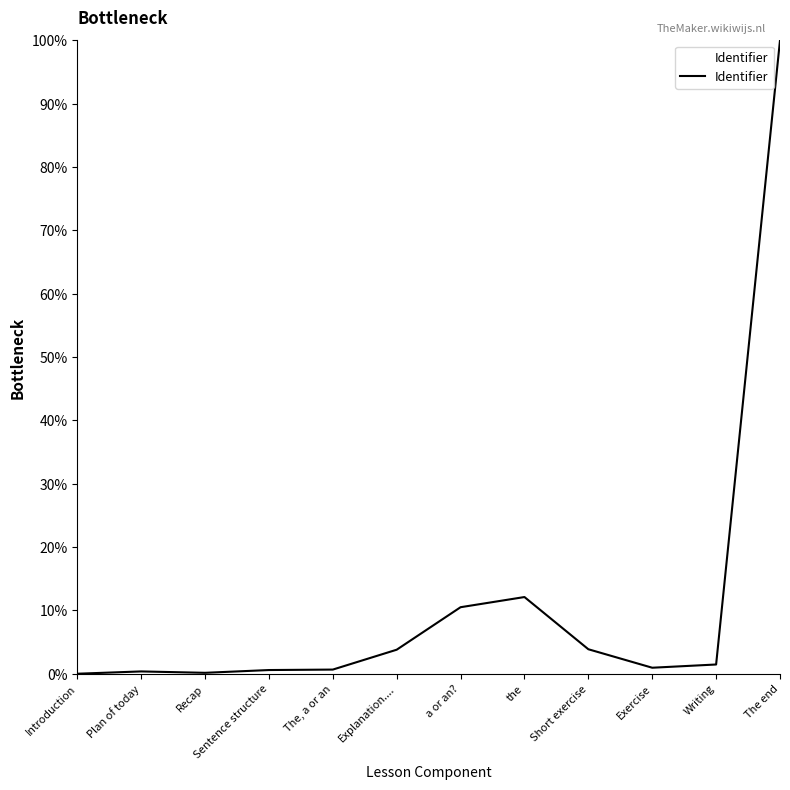

What is the ratio of the value at a or an? to the value at Explanation....?

2.8